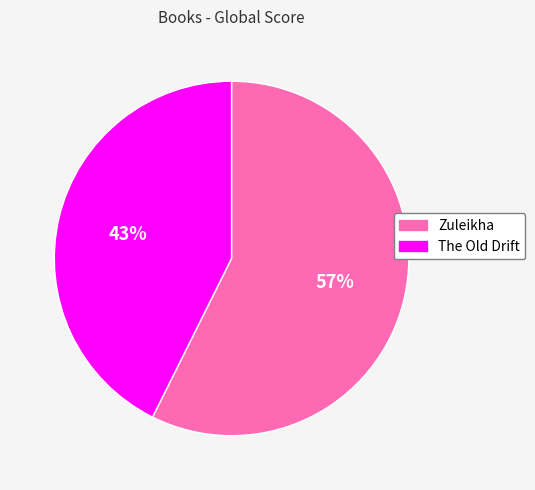

What percentage is the The Old Drift slice, to the nearest percent?

43%